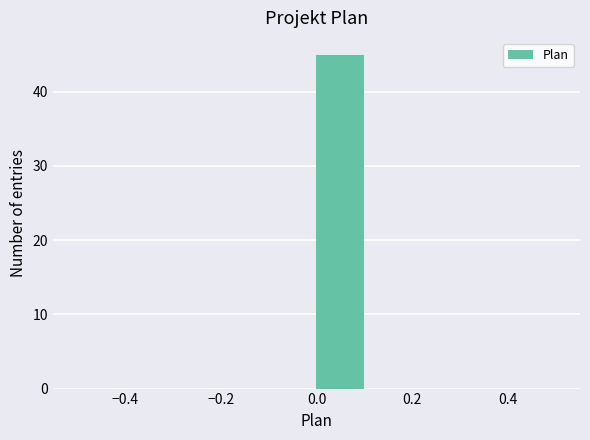

What is the height of the bar covering 0.0 to 0.1 on the x-axis? The values are not printed on the chart, so give them approximately, as read against the axis.

45